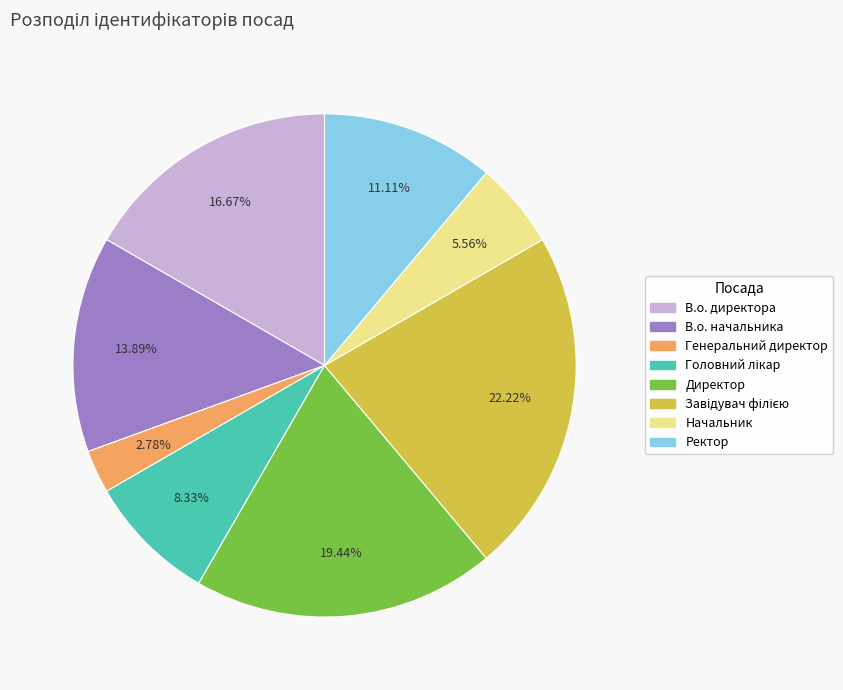

Which slice is the smallest?

Генеральний директор